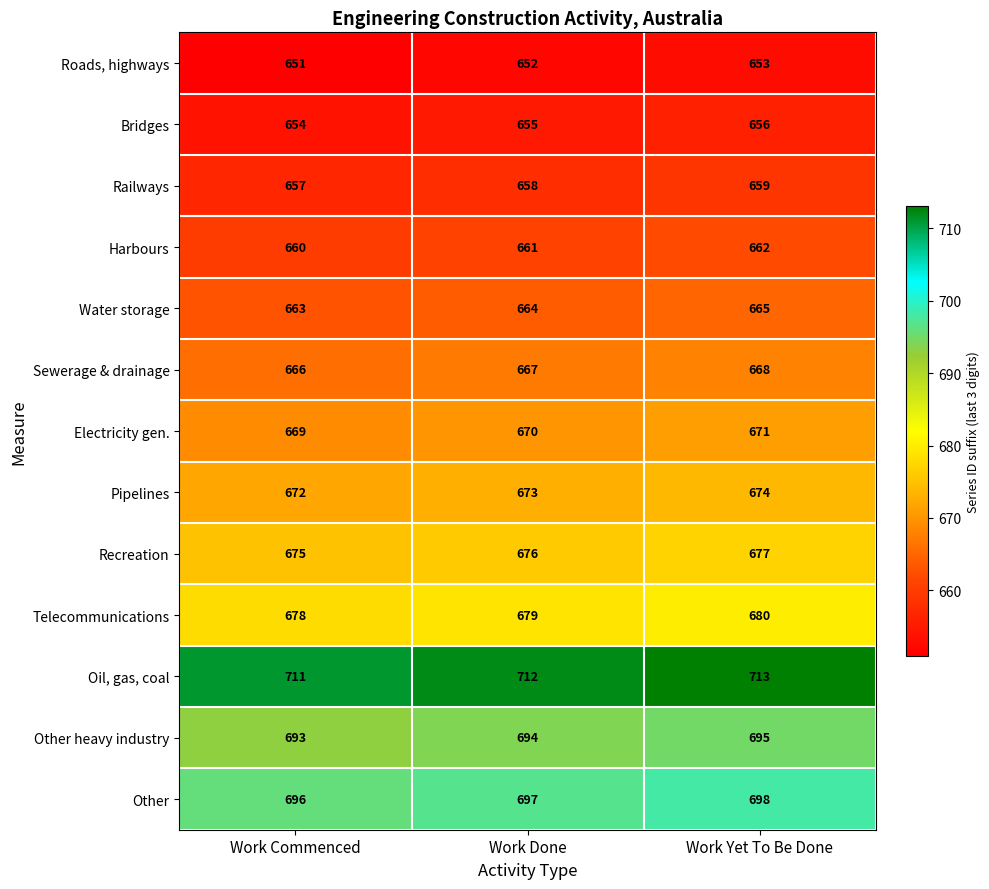

What is the difference between the highest and lowest values at Work Done?

60